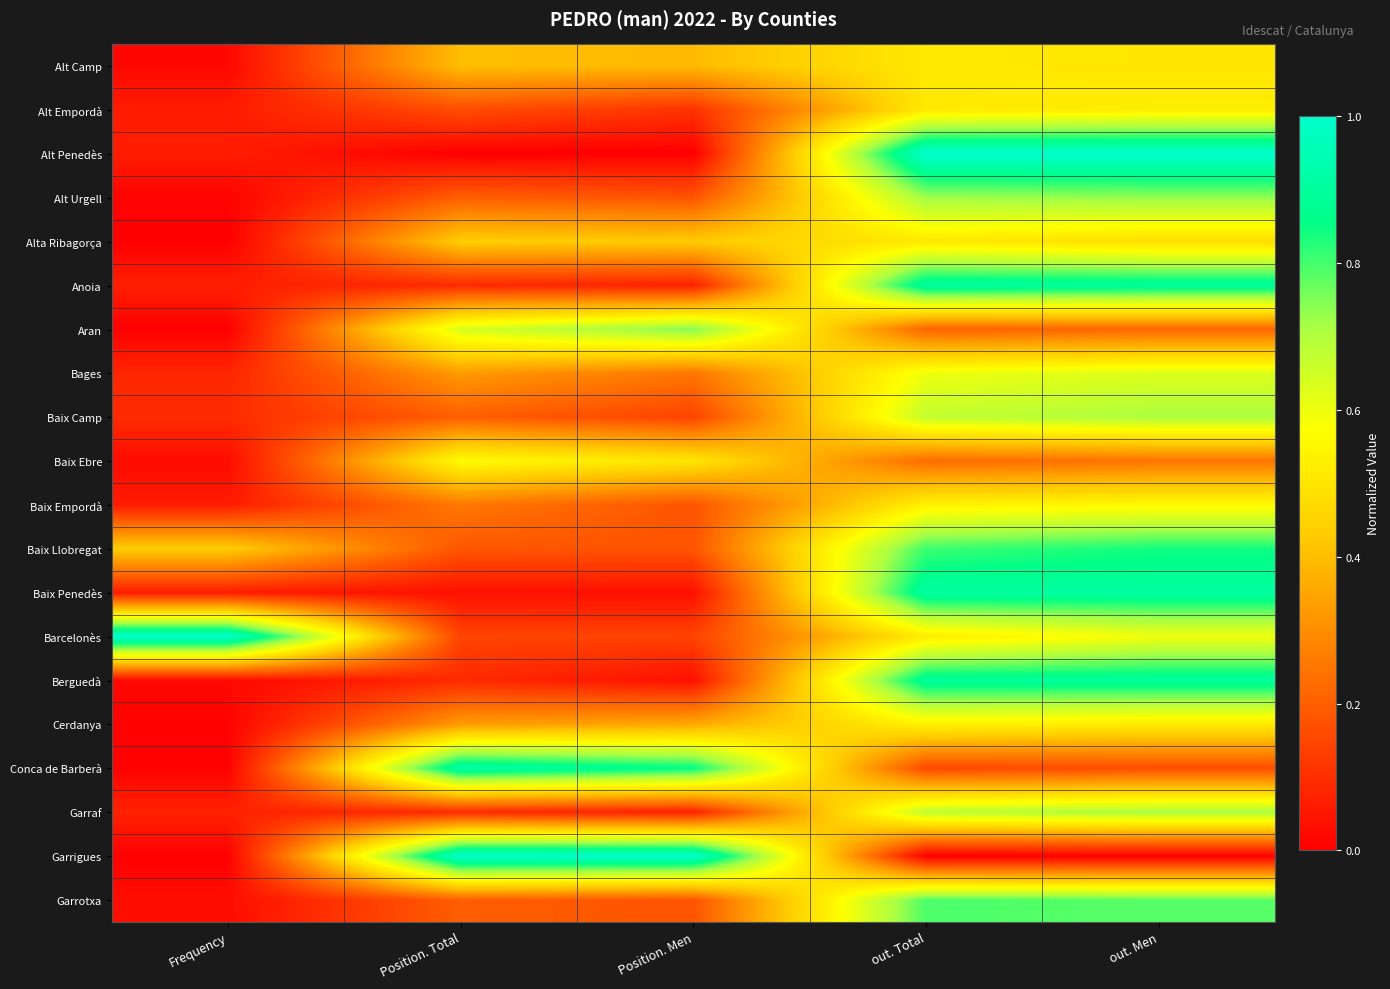

What is the maximum value shown in the chart?

1.0